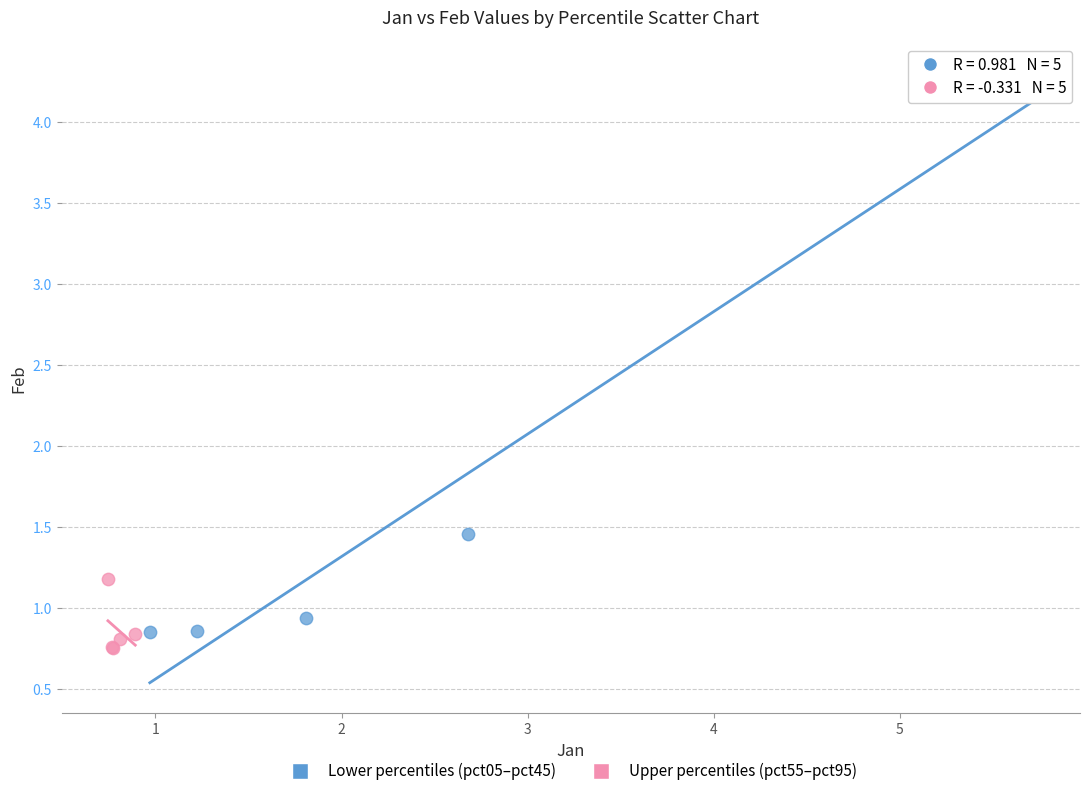

Which series reaches the maximum Y coordinate?

Lower percentiles (pct05–pct45)